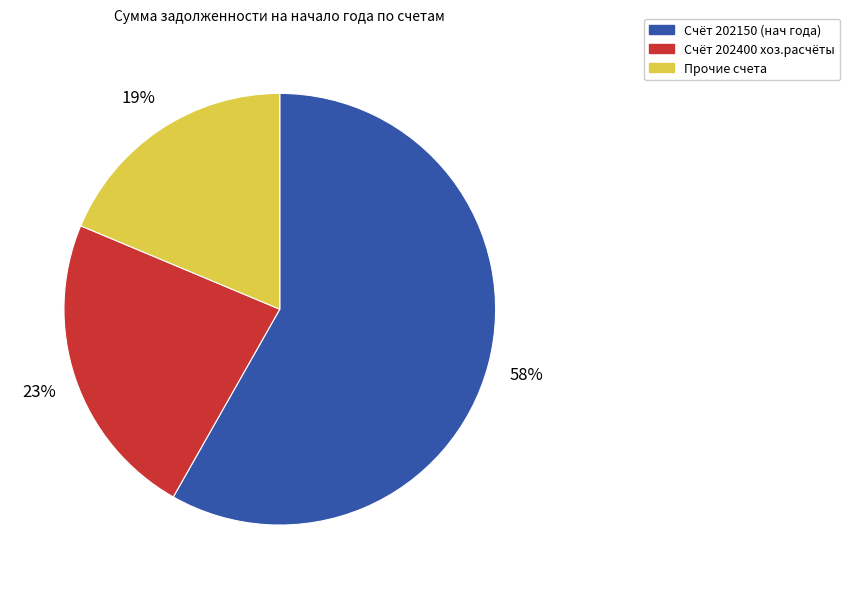

Is there a majority slice in this chart?

Yes